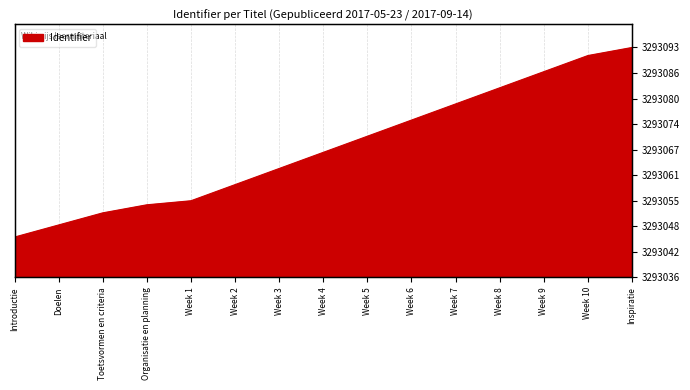

Is it true that the value at Doelen is 13?

True